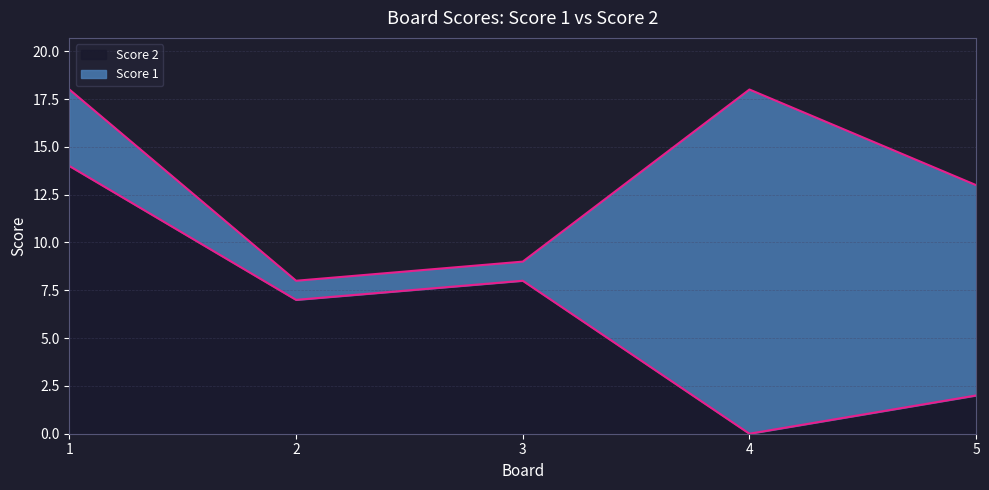

Reading left to right, list the values for the Score 2 series.

1=14	2=7	3=8	4=0	5=2